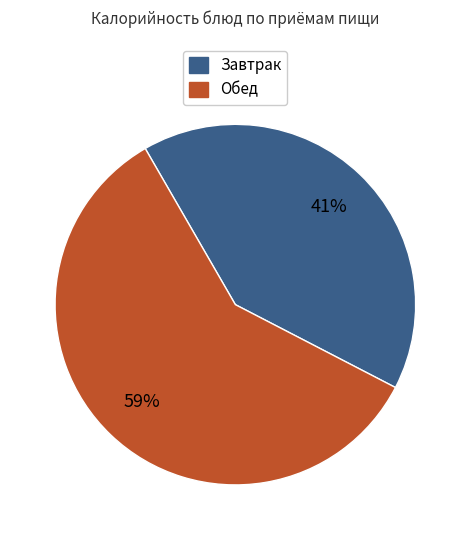

Does any single category account for the majority?

Yes